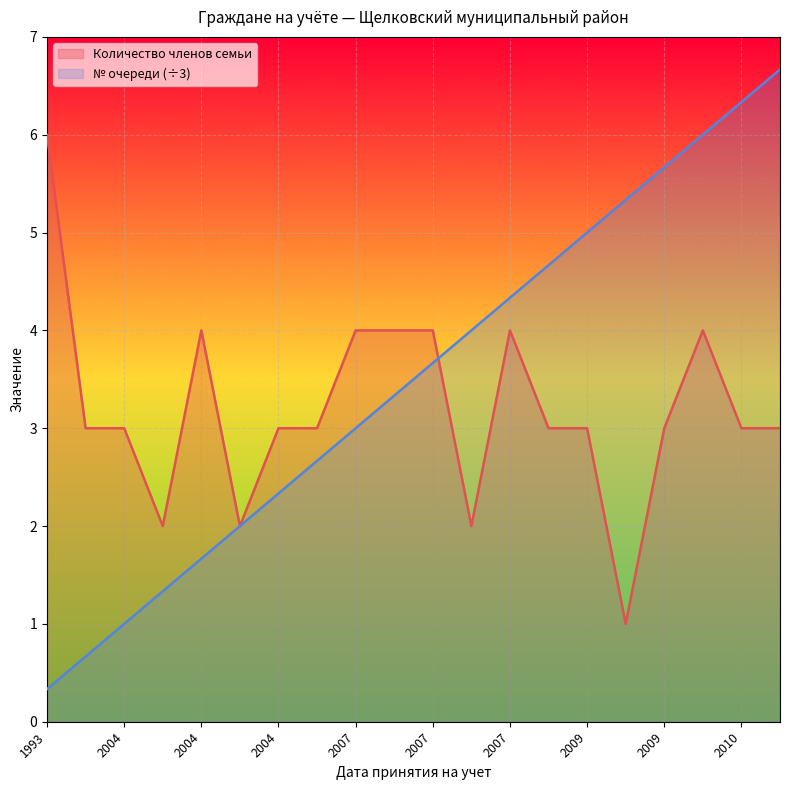

Which series changed the most between 2007 and 2009?

№ очереди